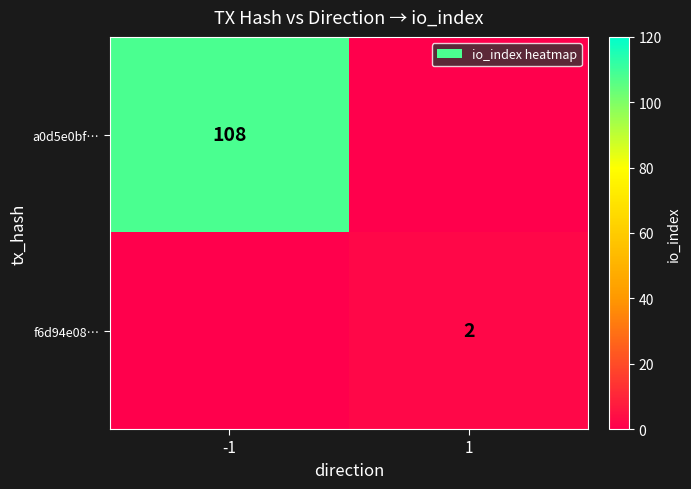

True or false: f6d94e08… has a value of 2 at 1.

True